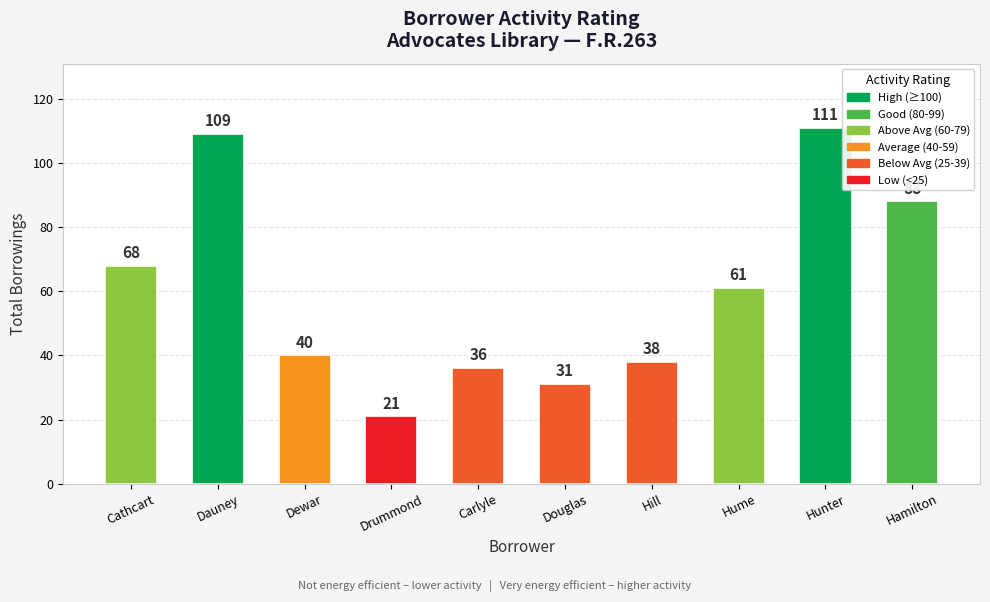

Reading right to left, transcribe all the data shown in this chart.

88	111	61	38	31	36	21	40	109	68